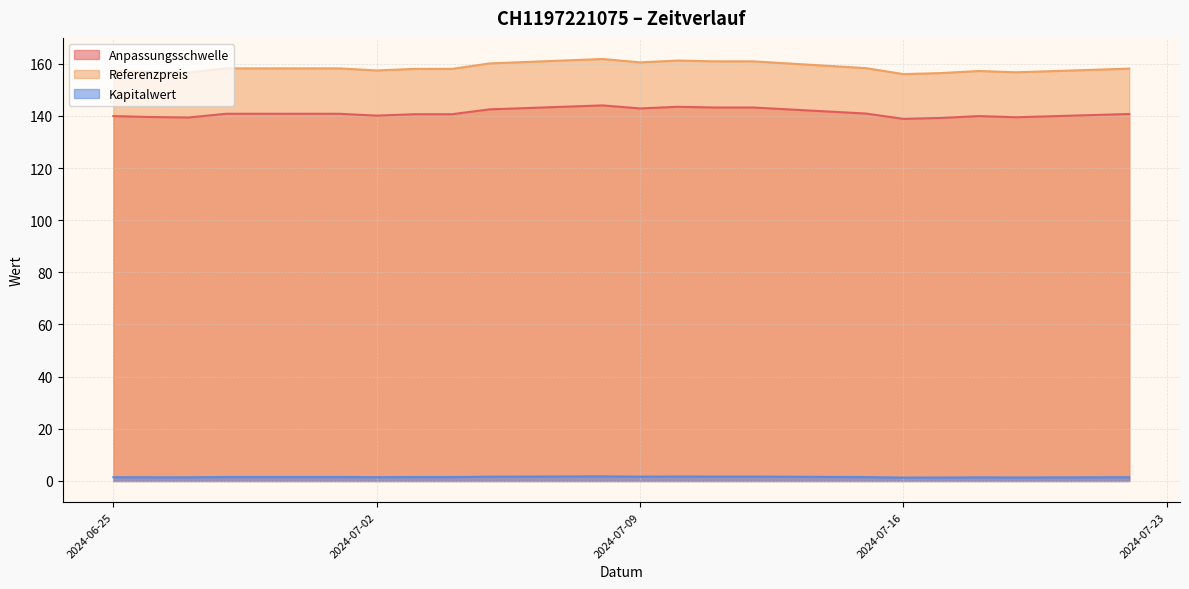

What is the maximum value shown in the chart?

161.8